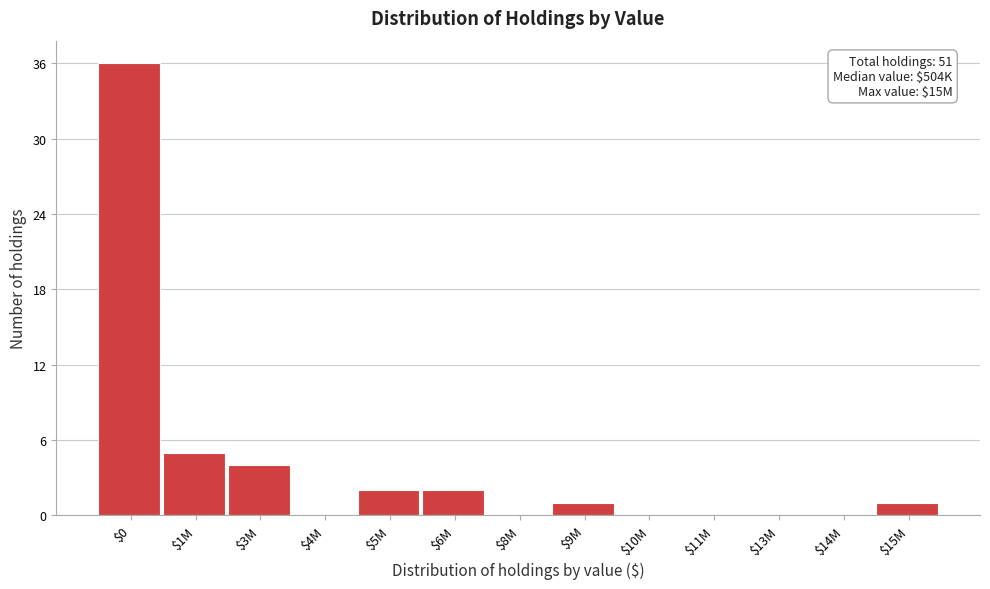

True or false: the data shows 4 at $5M.

False